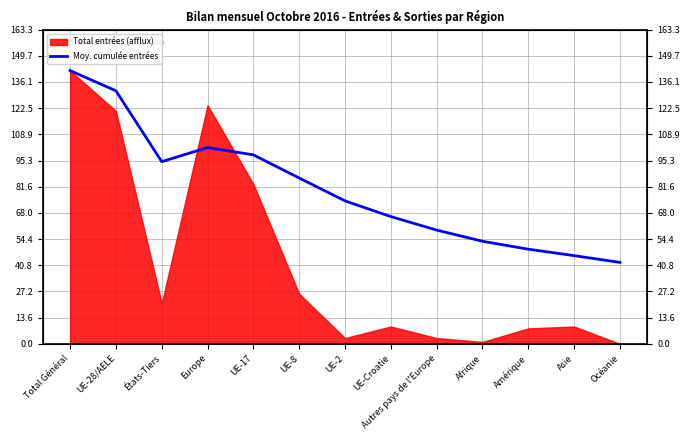

What is the maximum value shown in the chart?

142.0